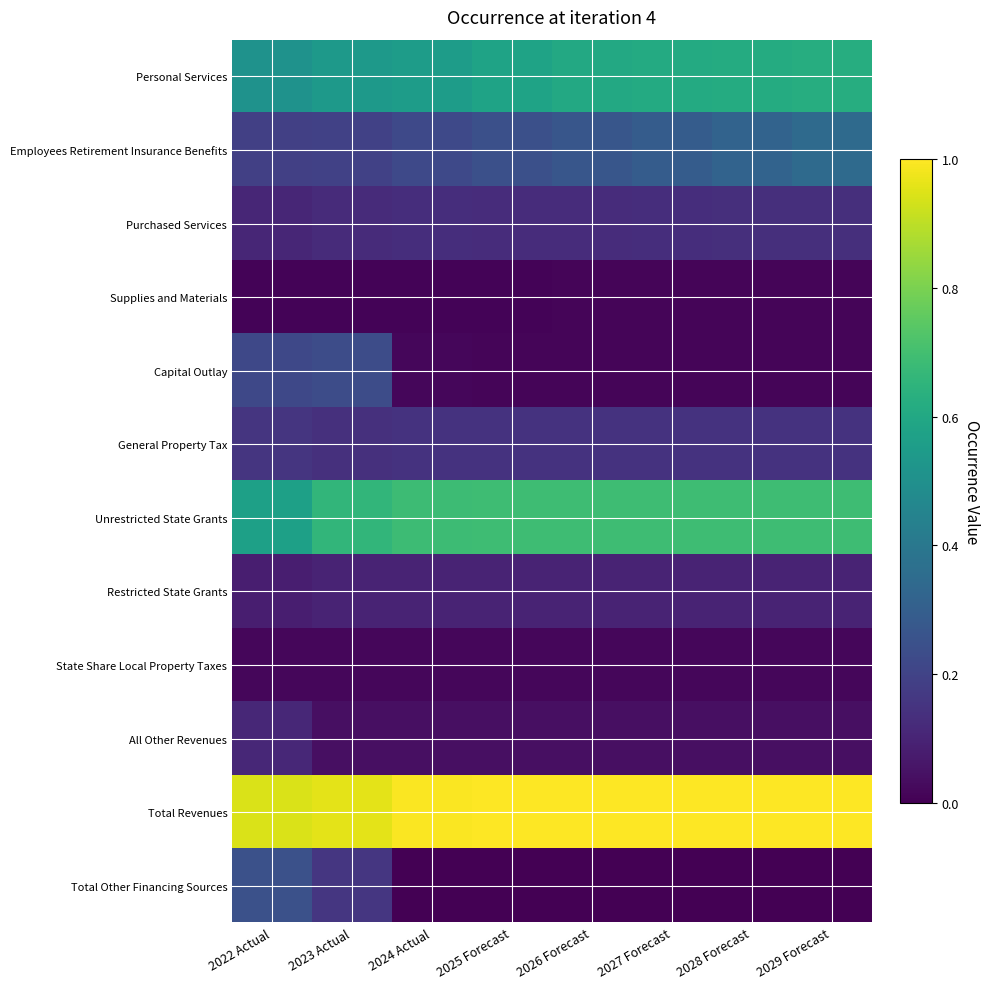

At 2024 Actual, list the series in order from smallest to largest.

Total Other Financing Sources, Supplies and Materials, State Share Local Property Taxes, Capital Outlay, All Other Revenues, Restricted State Grants, Purchased Services, General Property Tax, Employees Retirement Insurance Benefits, Personal Services, Unrestricted State Grants, Total Revenues